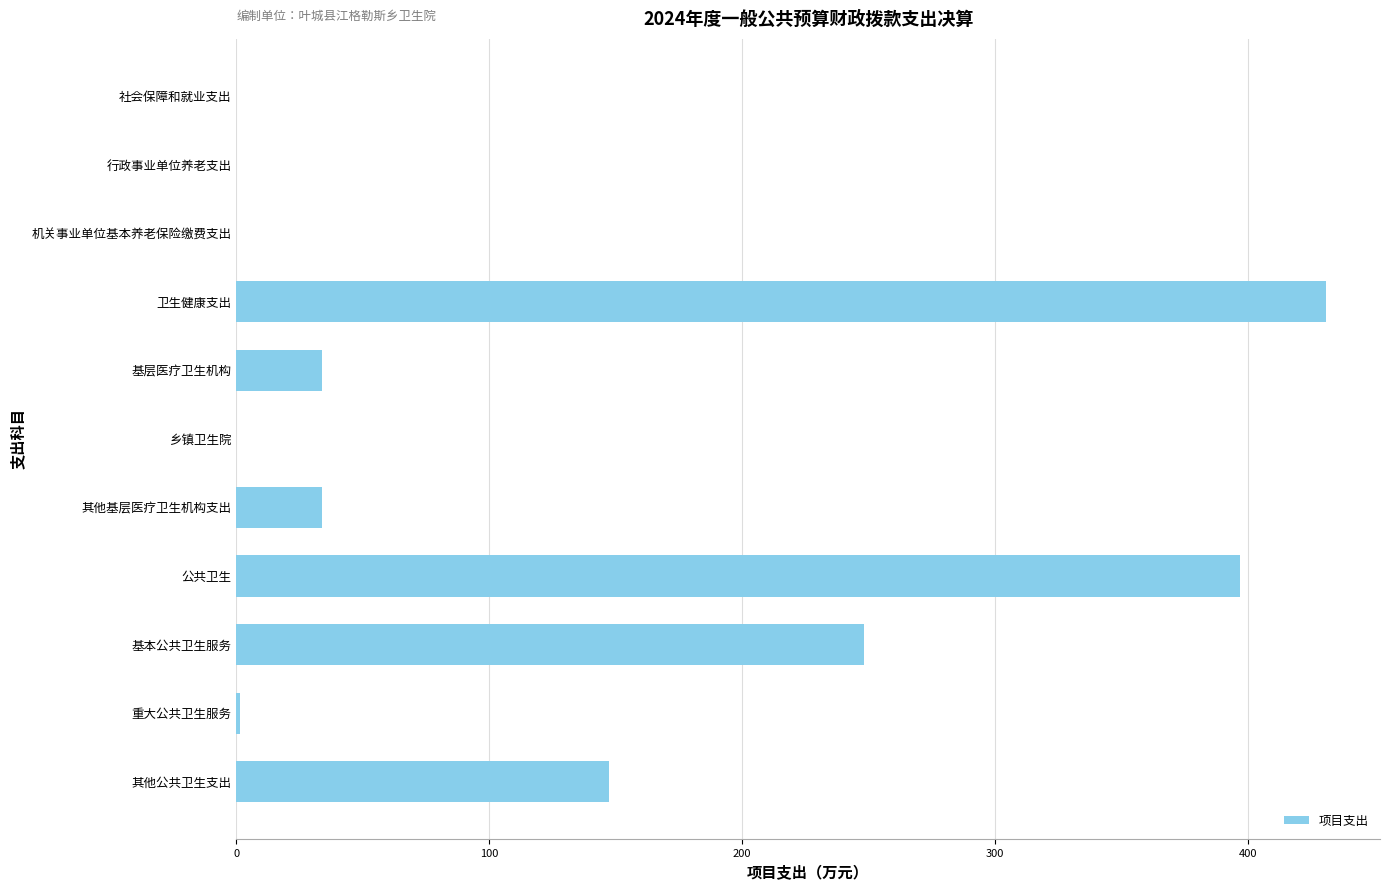

Between 基层医疗卫生机构 and 基本公共卫生服务, which is larger?

基本公共卫生服务